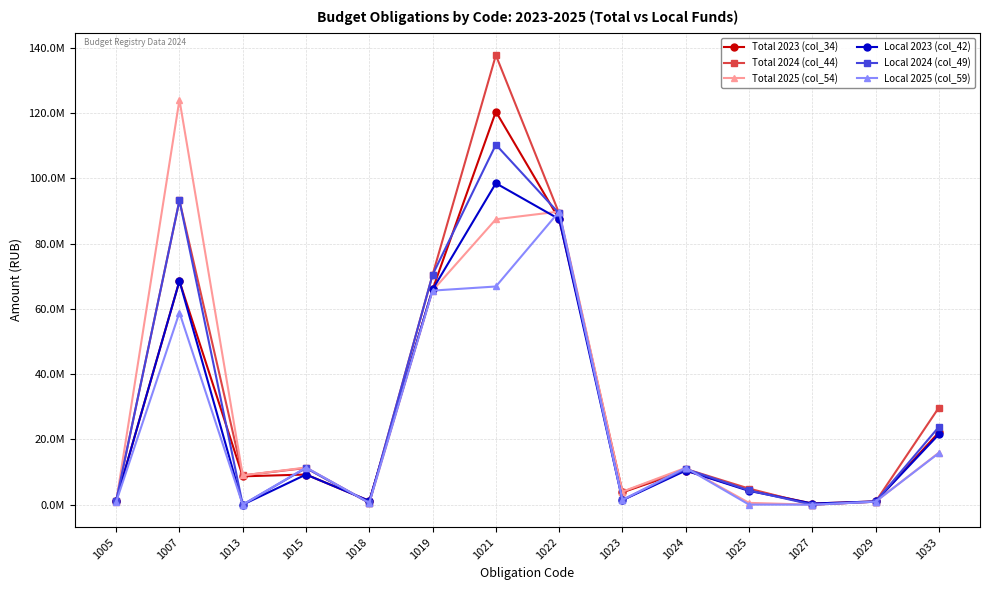

List the labels in order of Total 2025 (col_54) value, largest first.

1007, 1022, 1021, 1019, 1033, 1015, 1024, 1013, 1023, 1029, 1005, 1018, 1025, 1027